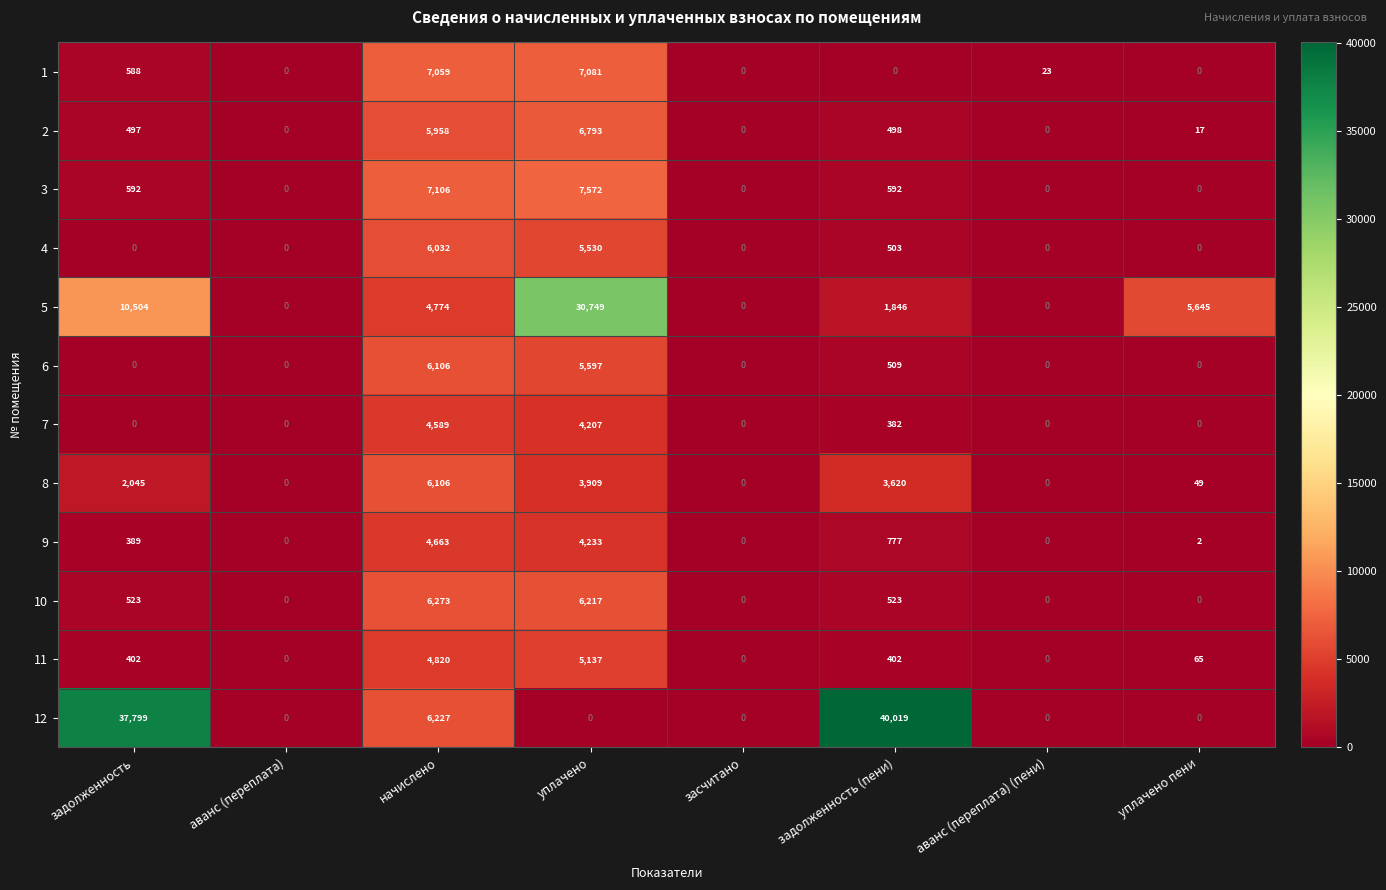

Which series has the widest spread of values?

12